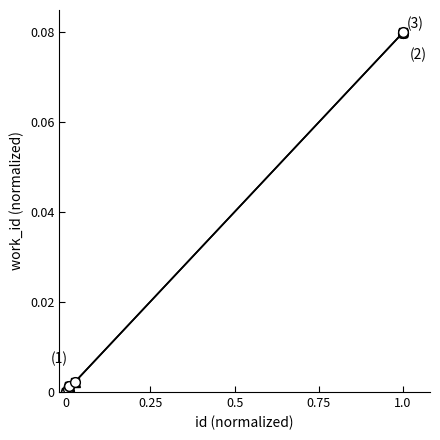

Is it true that the value at 12876 is 0.0?

True